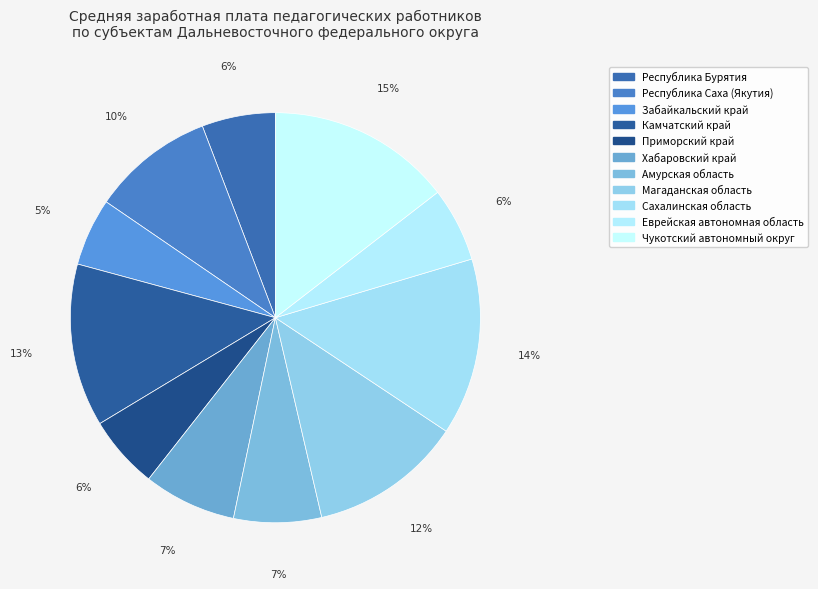

True or false: Сахалинская область accounts for 24% of the total.

False